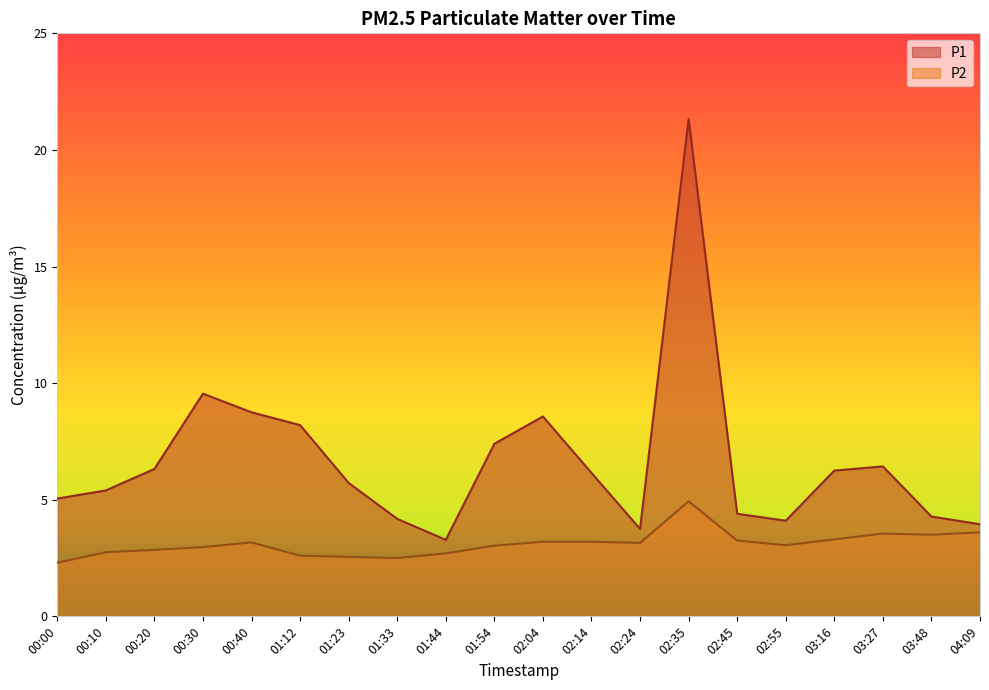

How many values in the P1 series are below 6?

10